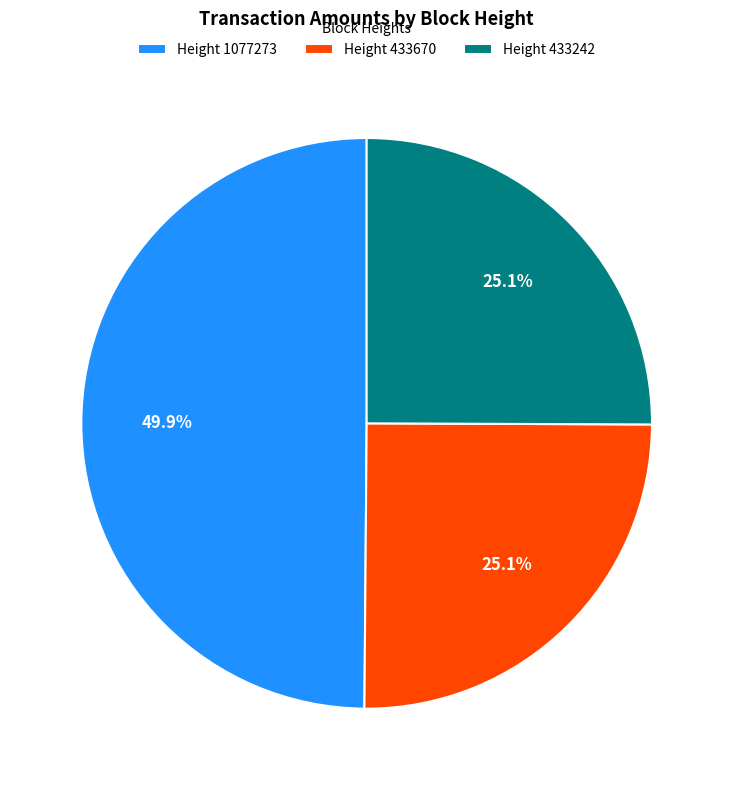

How much of the chart is everything except Height 433670?

74.9%